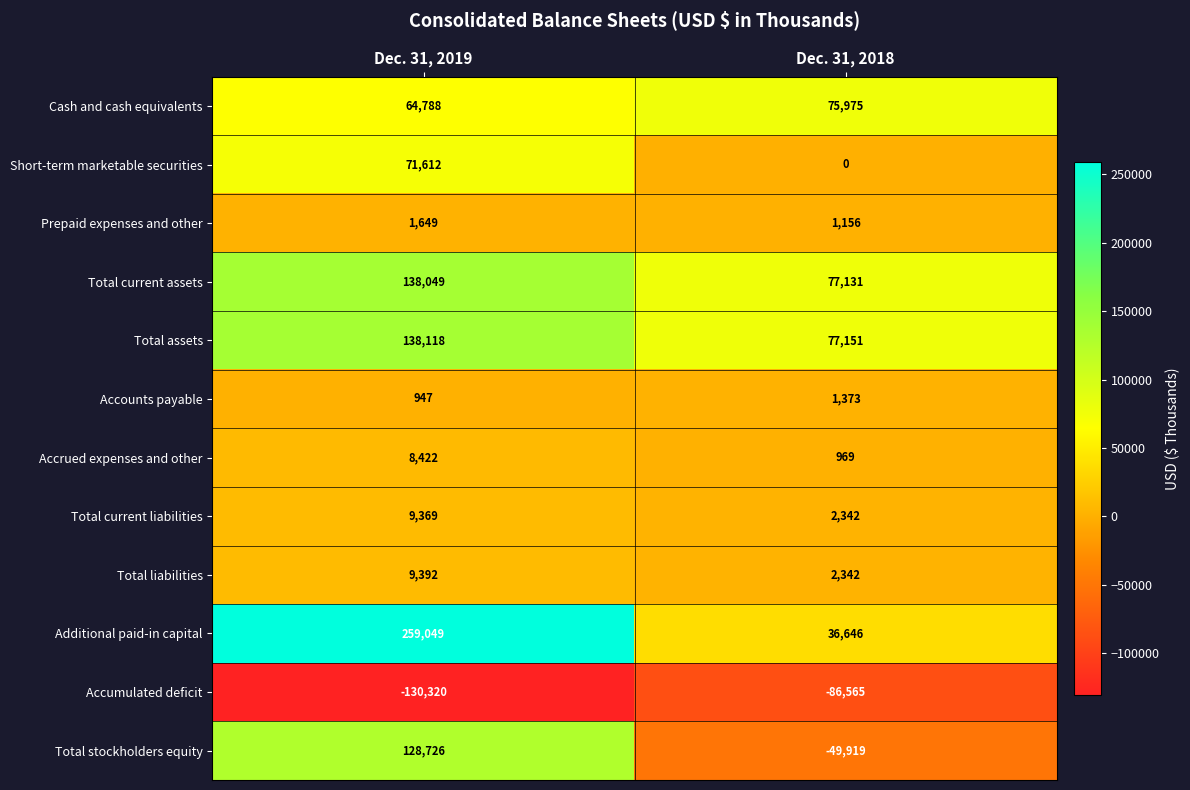

What is the sum of the Accounts payable values at Dec. 31, 2019 and Dec. 31, 2018?

2320